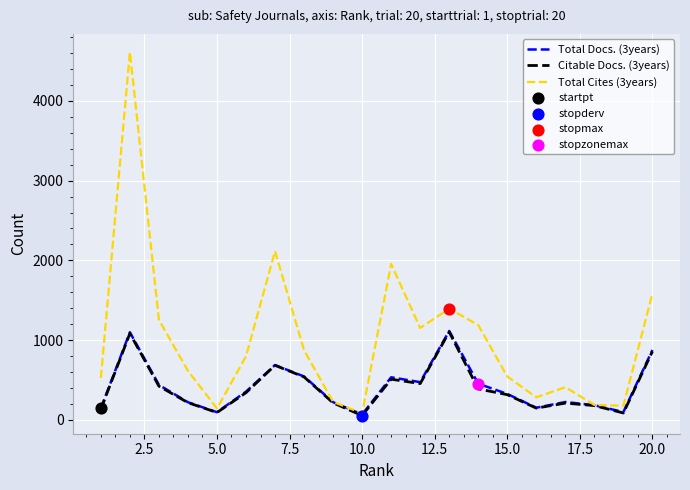

Which series has the largest total across all categories?

Total Cites (3years)